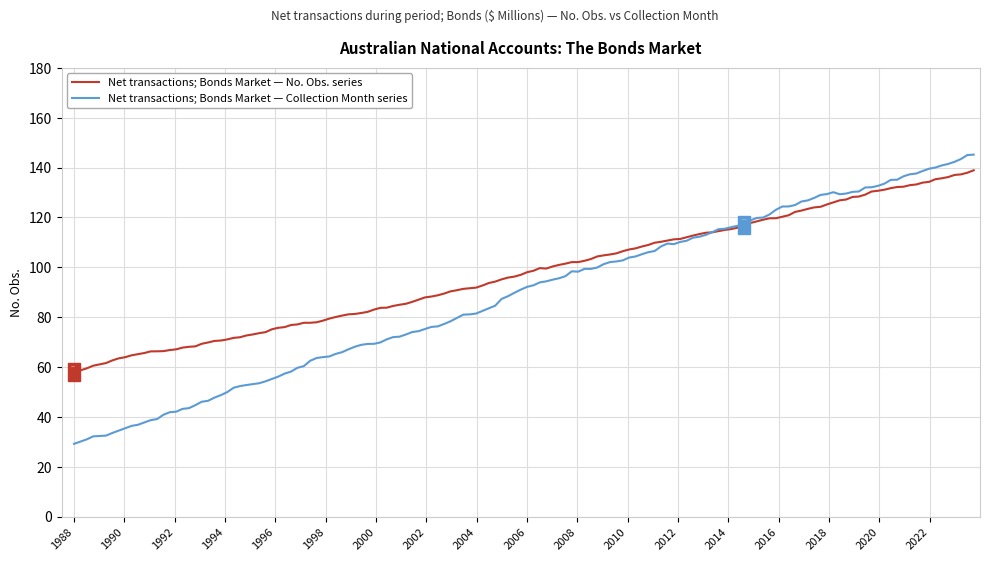

List the series in order of their overall mean, highest first.

Net transactions; Bonds Market — No. Obs. series, Net transactions; Bonds Market — Collection Month series